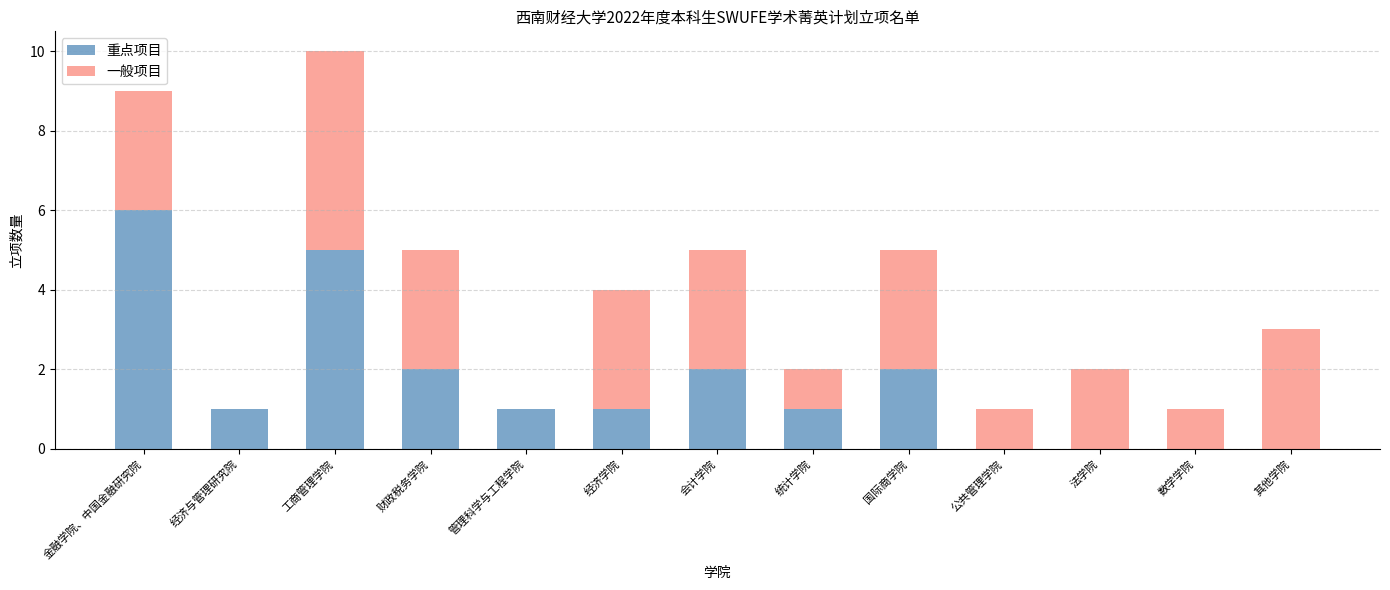

At which category is the sum across all series the highest?

工商管理学院